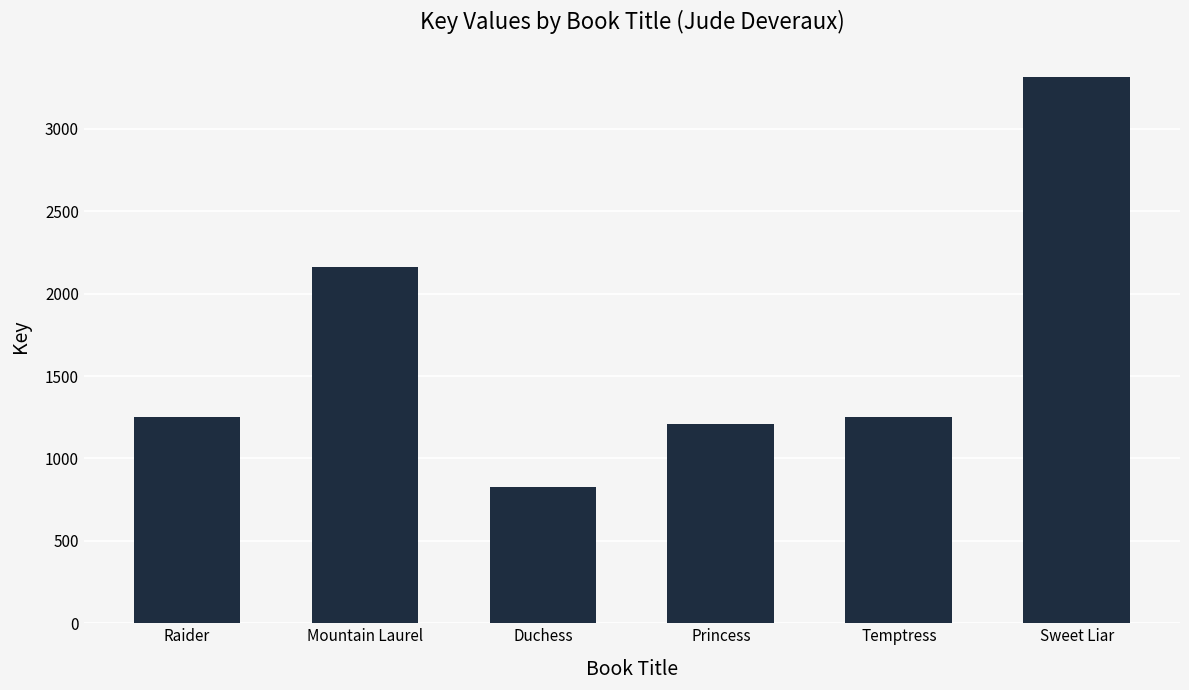

Is it true that the value at Raider is 1249?

True